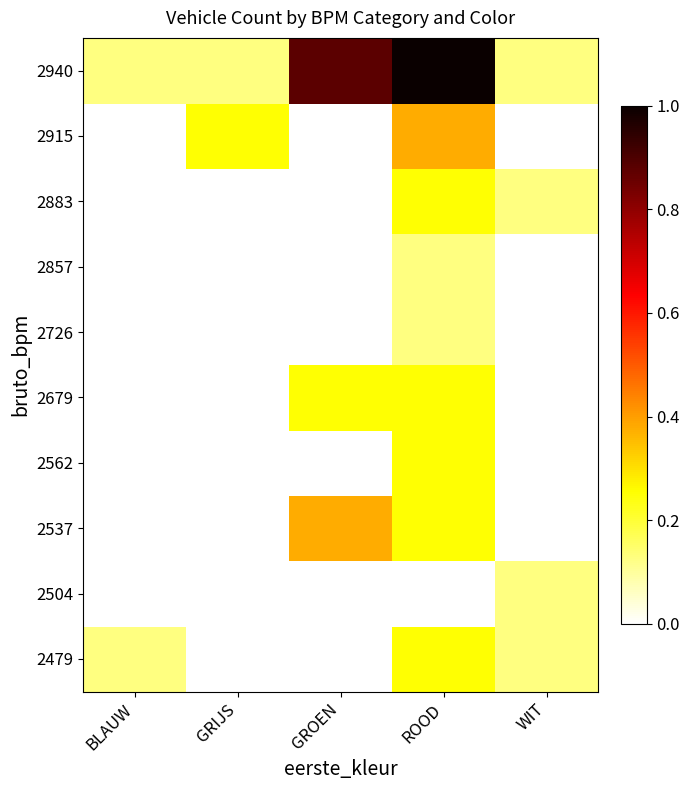

What is the total value across all series at BLAUW?

0.2